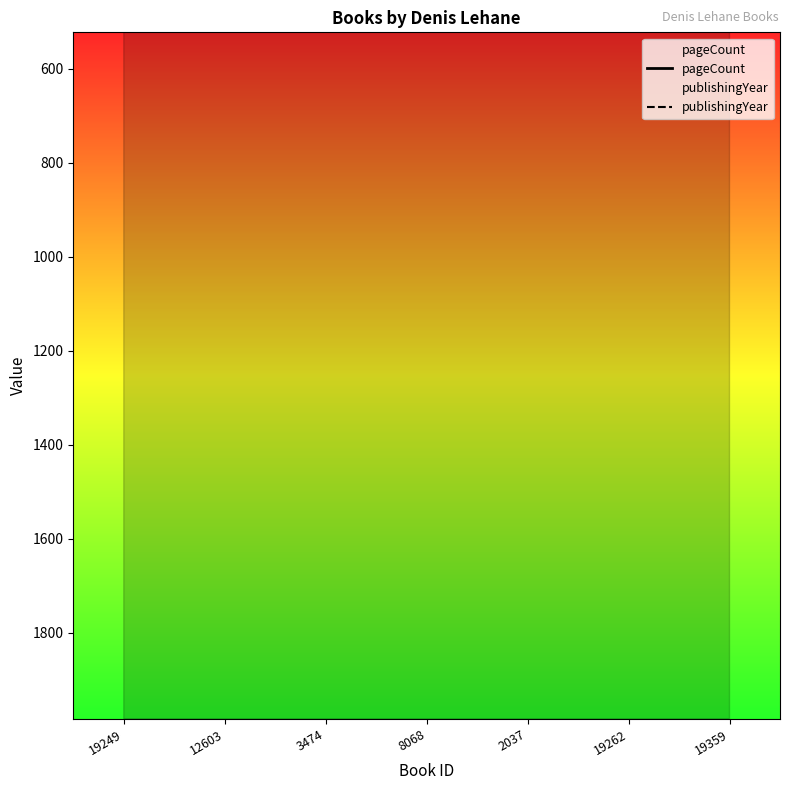

What are all the series names shown in the legend?

pageCount, publishingYear